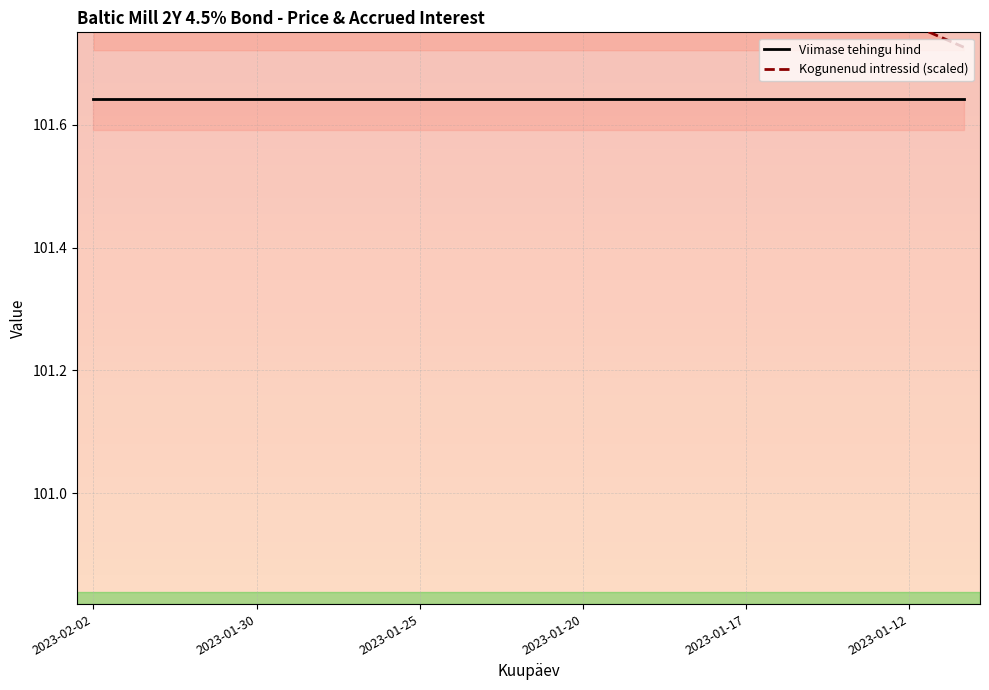

Which series has the largest total across all categories?

Kogunenud intressid (scaled)